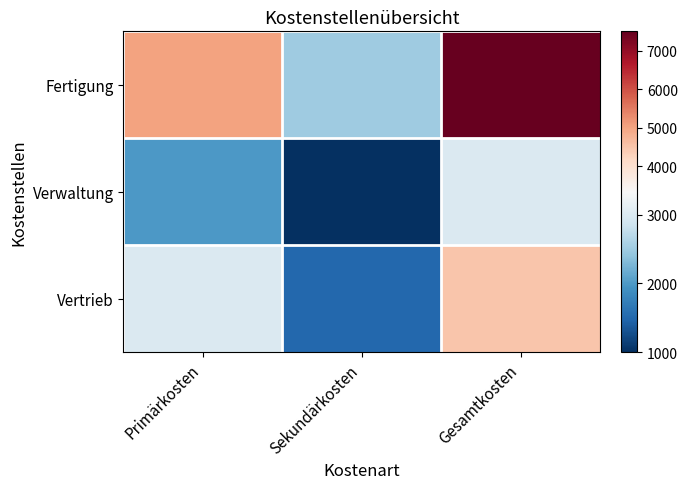

Reading left to right, list all the values displayed in this chart.

Fertigung: Primärkosten=5000	Sekundärkosten=2500	Gesamtkosten=7500
Verwaltung: Primärkosten=2000	Sekundärkosten=1000	Gesamtkosten=3000
Vertrieb: Primärkosten=3000	Sekundärkosten=1500	Gesamtkosten=4500